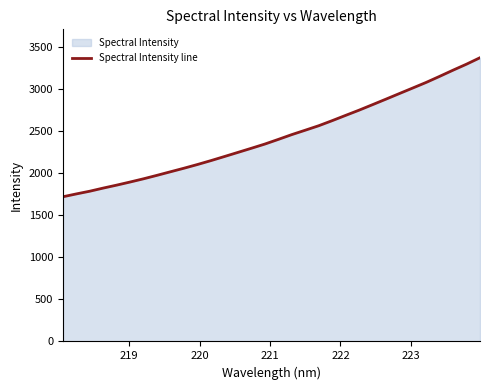

What is the difference between the maximum and minimum values?

1652.4